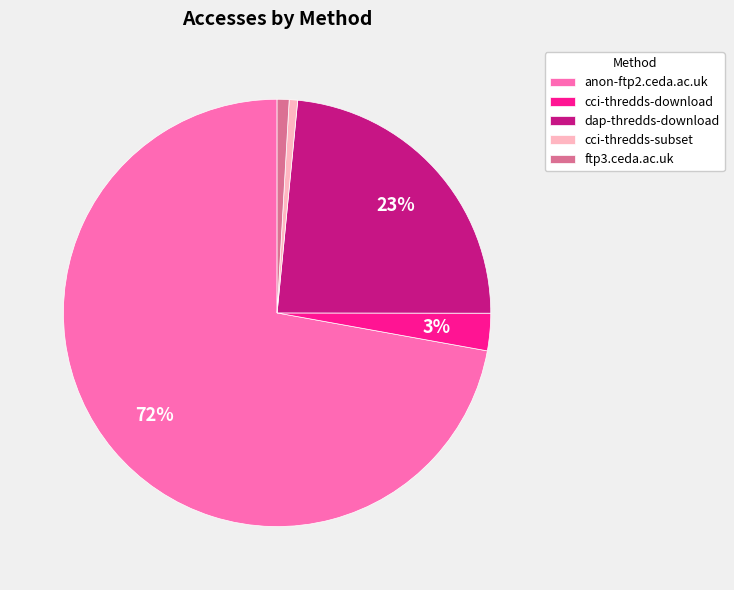

Which category has the biggest portion of the pie?

anon-ftp2.ceda.ac.uk